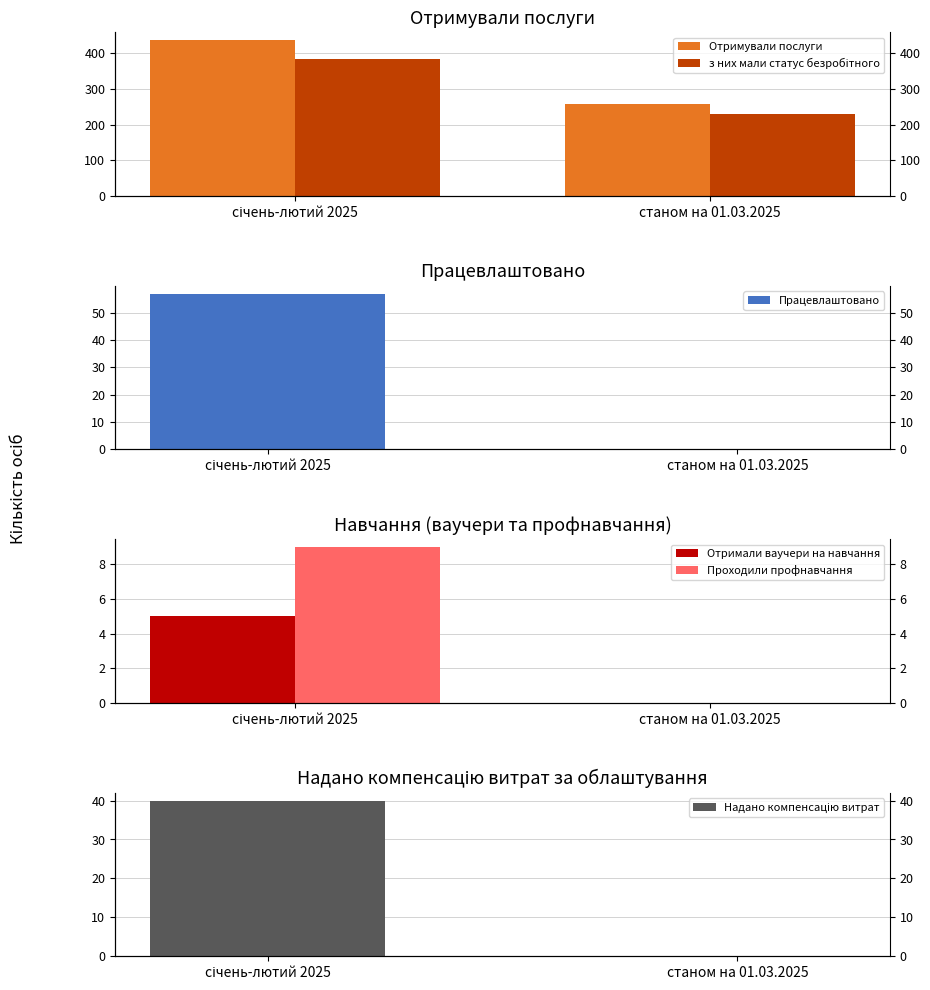

Count the number of data series in this chart.

6